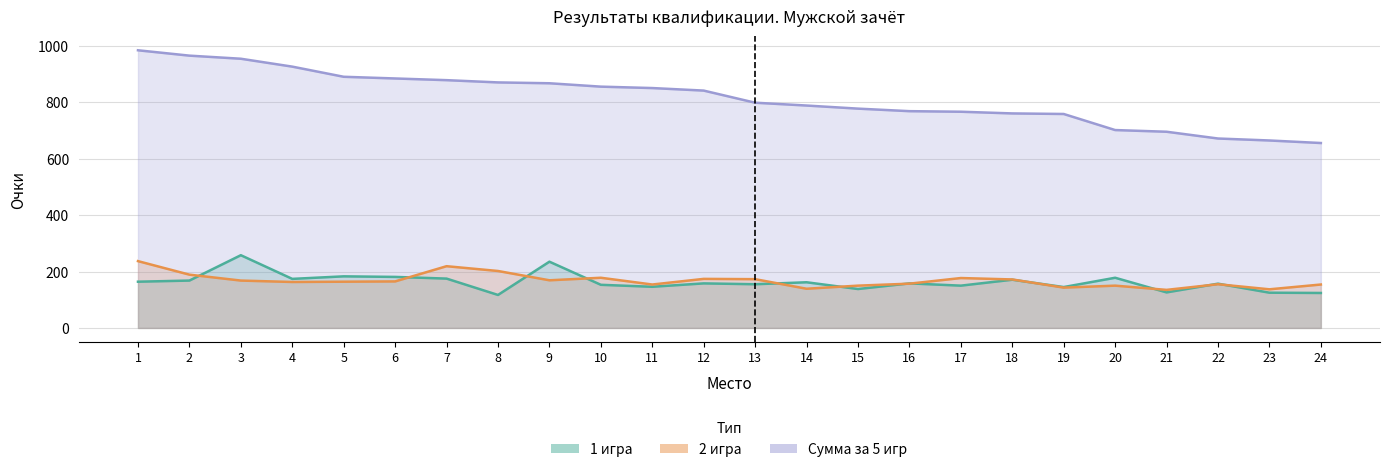

What are all the series names shown in the legend?

1 игра, 2 игра, Сумма за 5 игр